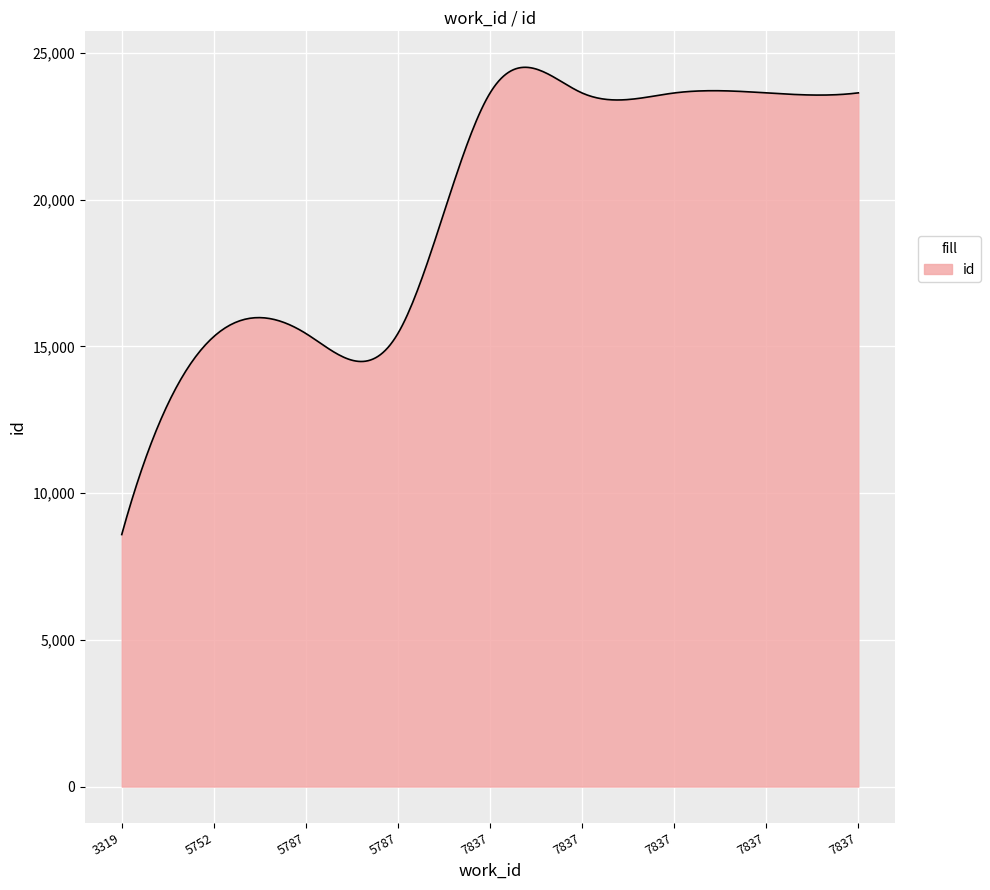

What is the maximum value shown in the chart?

24505.8